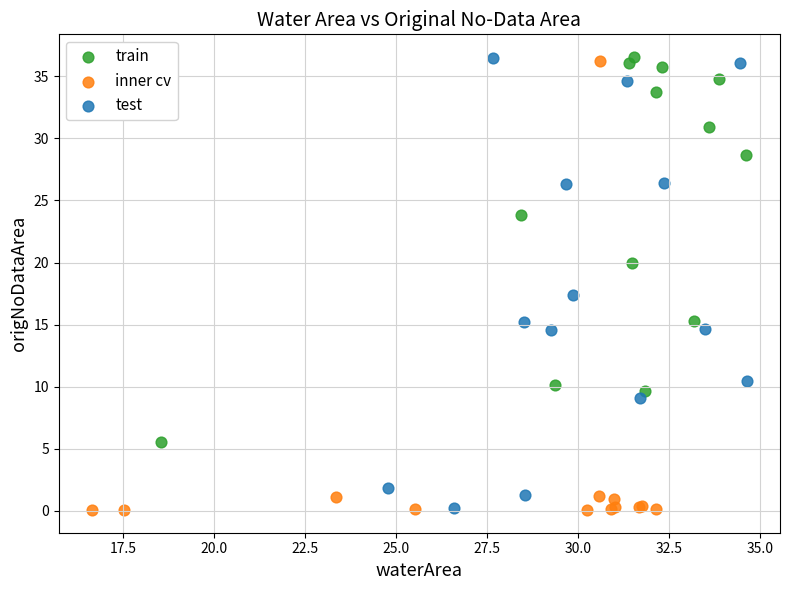

What are all the series names shown in the legend?

train, inner cv, test